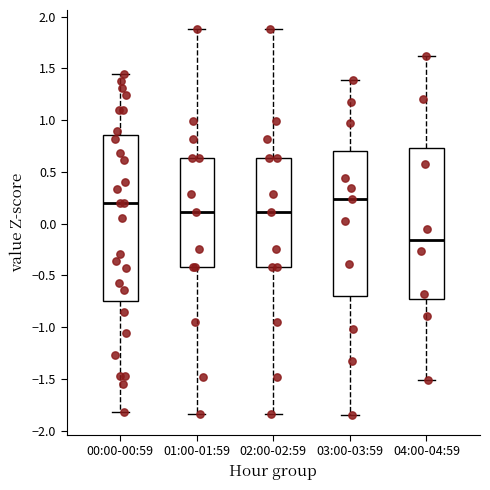

Reading left to right, read every box against the y-axis: the position of its median line, the range the box covers, and the ends of its whiskers. The values are not printed on the chart, so give them approximately, as read against the axis.

00:00-00:59: median 0.20, box -0.75 to 0.85, whiskers -1.80 to 1.45
01:00-01:59: median 0.10, box -0.40 to 0.65, whiskers -1.85 to 1.90
02:00-02:59: median 0.10, box -0.40 to 0.65, whiskers -1.85 to 1.90
03:00-03:59: median 0.25, box -0.70 to 0.70, whiskers -1.85 to 1.40
04:00-04:59: median -0.15, box -0.75 to 0.75, whiskers -1.50 to 1.60